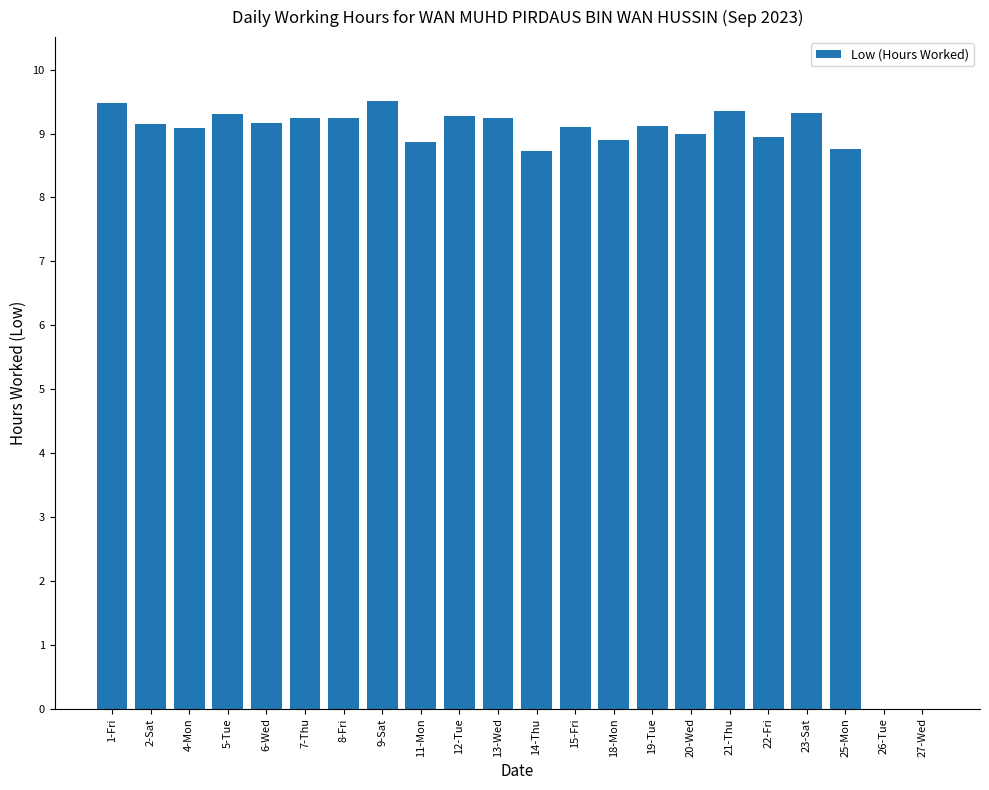

Are the bars horizontal?

No